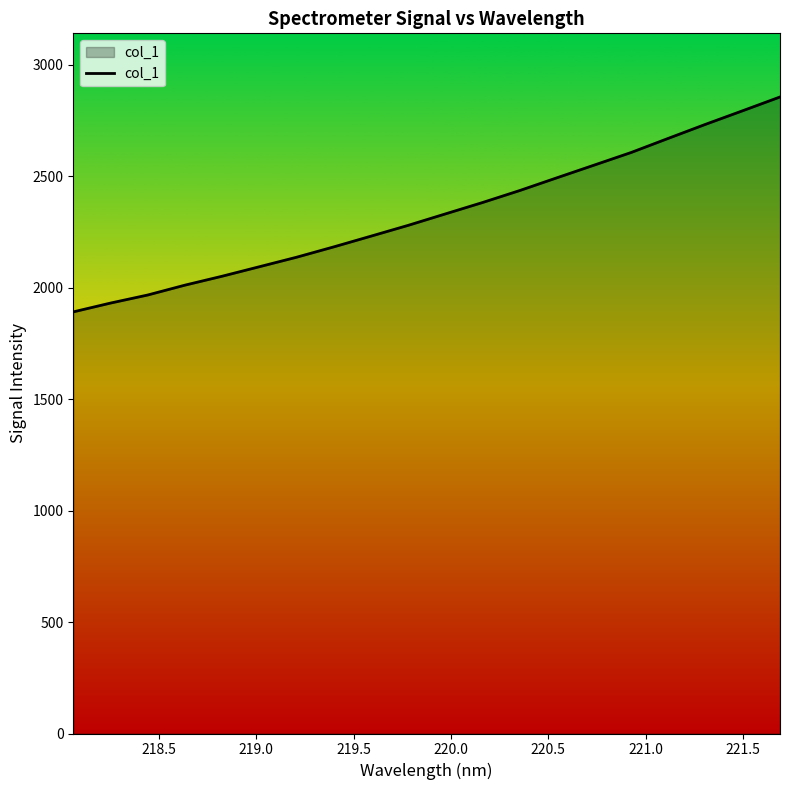

What is the maximum value shown in the chart?

2855.3